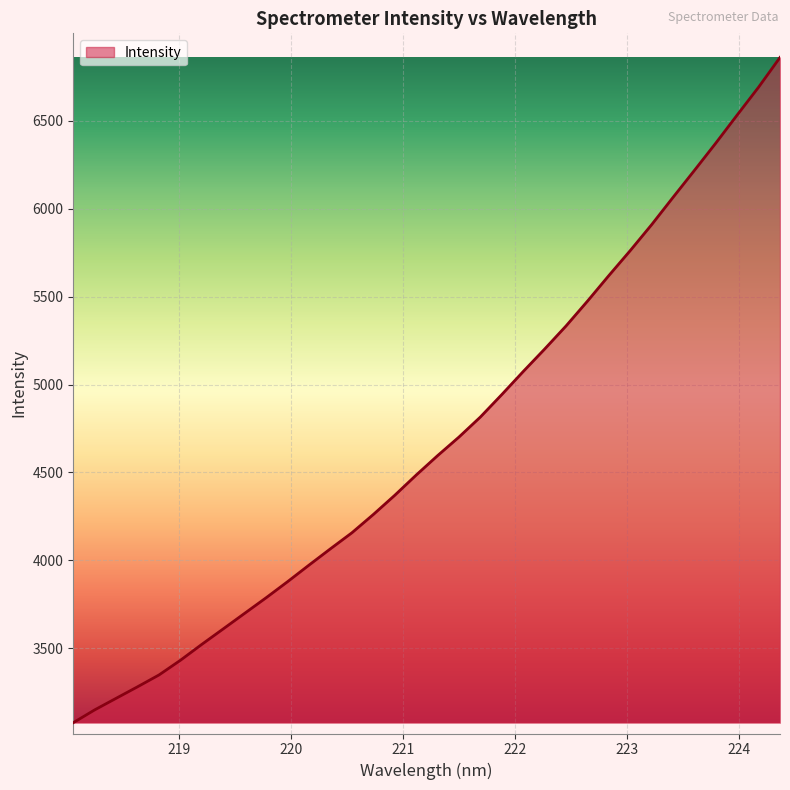

What is the maximum value shown in the chart?

6860.6